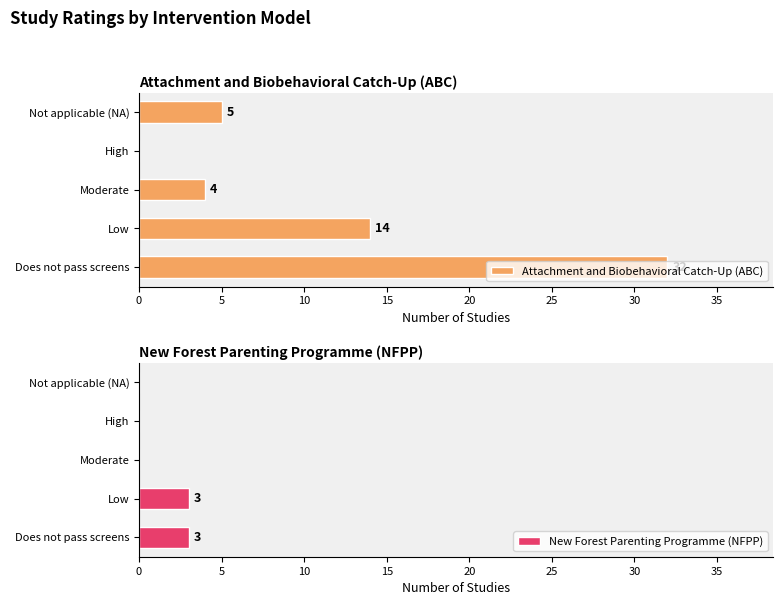

Count the number of data series in this chart.

2